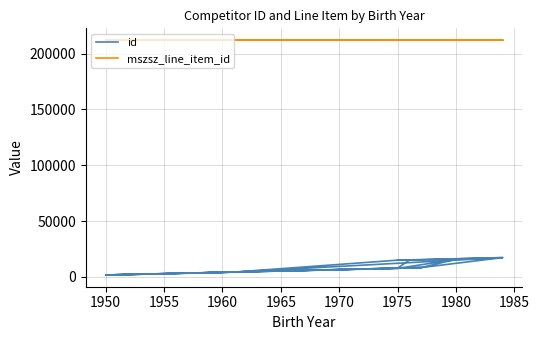

What is the smallest value displayed?

1713